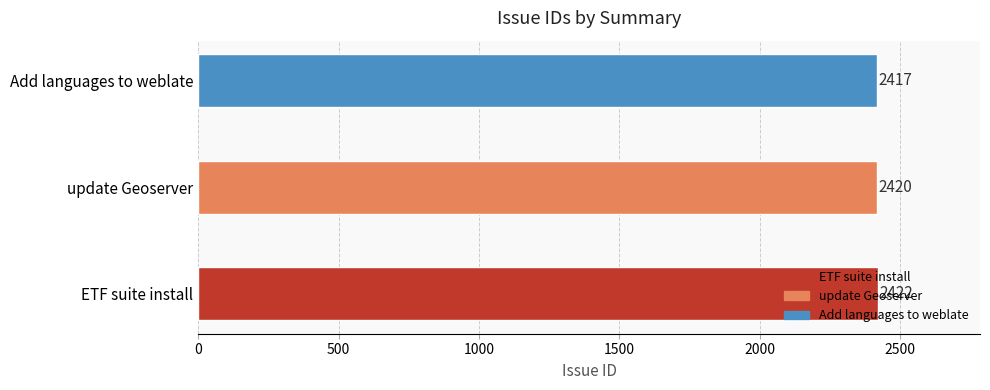

Count the number of data series in this chart.

1